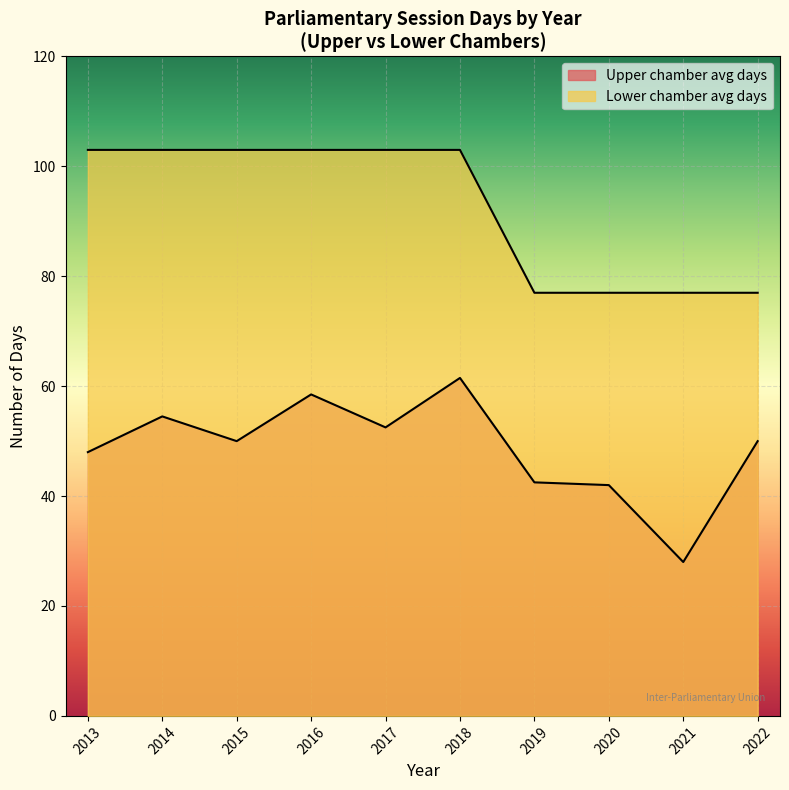

How many lines are shown in the chart?

2